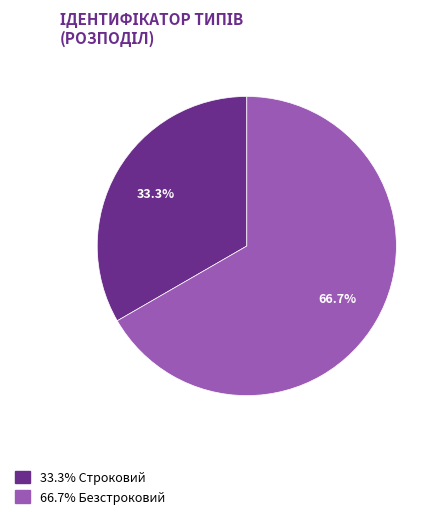

What is the smallest slice in the pie chart?

33.3% Строковий